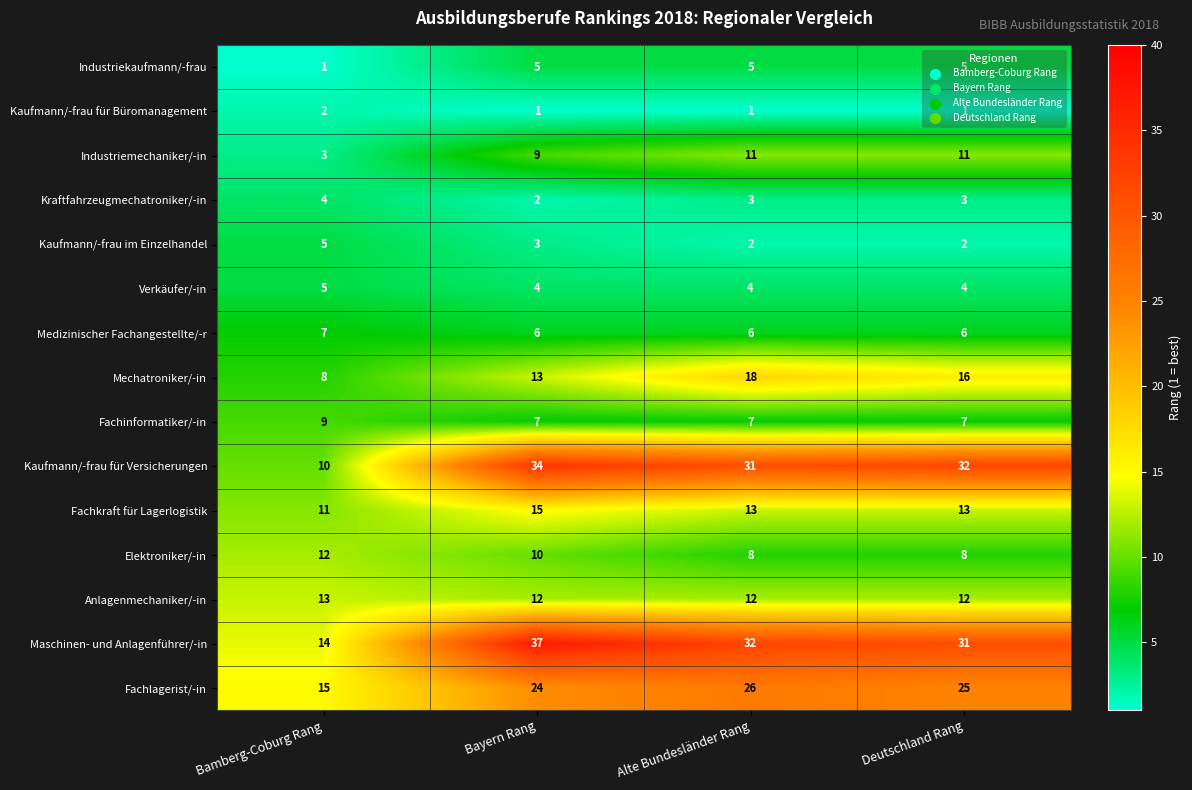

At Bayern Rang, list the series in order from largest to smallest.

Maschinen- und Anlagenführer/-in, Kaufmann/-frau für Versicherungen, Fachlagerist/-in, Fachkraft für Lagerlogistik, Mechatroniker/-in, Anlagenmechaniker/-in, Elektroniker/-in, Industriemechaniker/-in, Fachinformatiker/-in, Medizinischer Fachangestellte/-r, Industriekaufmann/-frau, Verkäufer/-in, Kaufmann/-frau im Einzelhandel, Kraftfahrzeugmechatroniker/-in, Kaufmann/-frau für Büromanagement